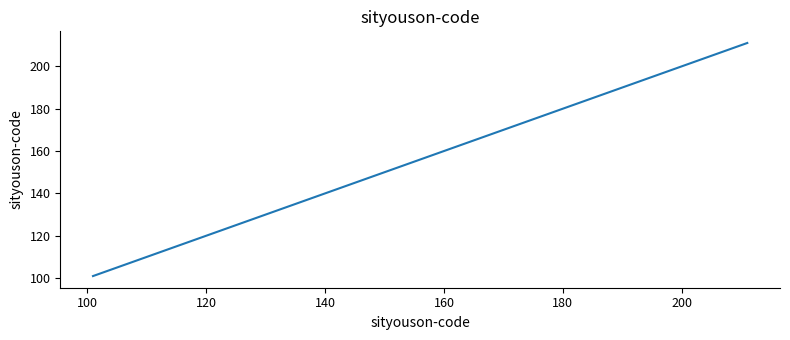

What is the smallest value displayed?

101